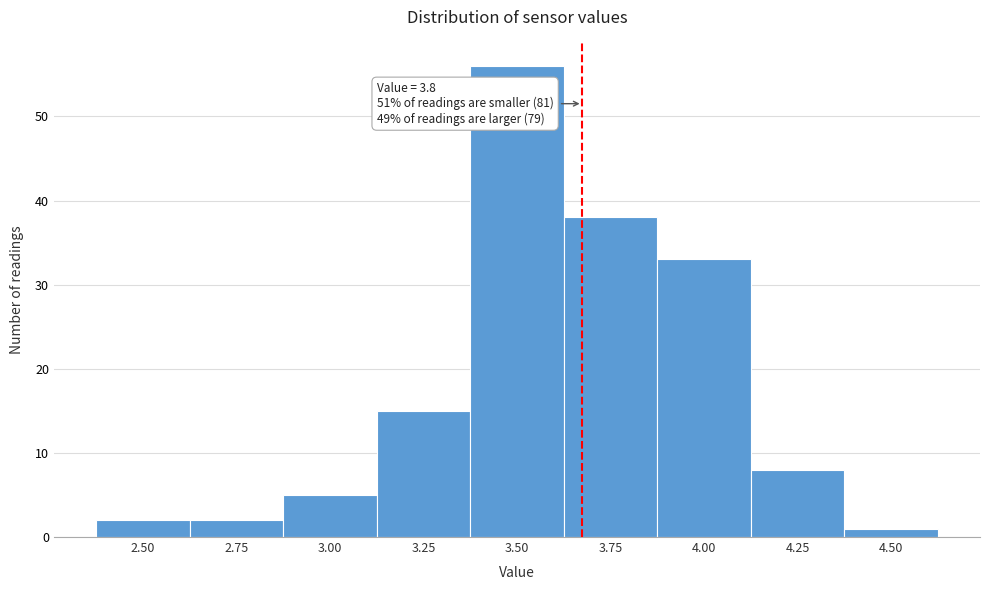

Reading left to right, list all the values displayed in this chart.

2	2	5	15	56	38	33	8	1